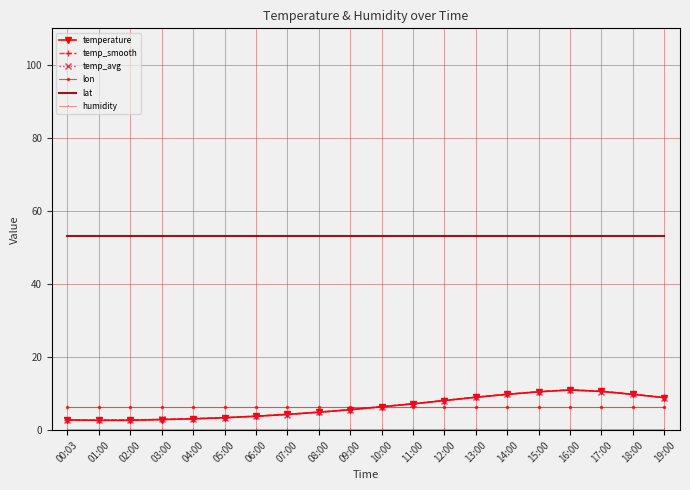

What is the total value across all series at 08:00?

74.7